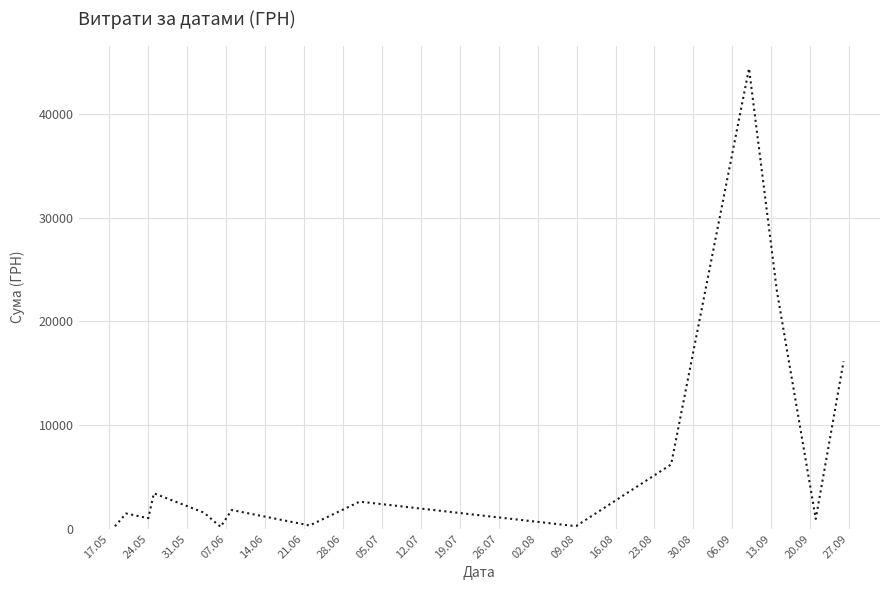

What is the difference between the maximum and minimum values?

44214.2